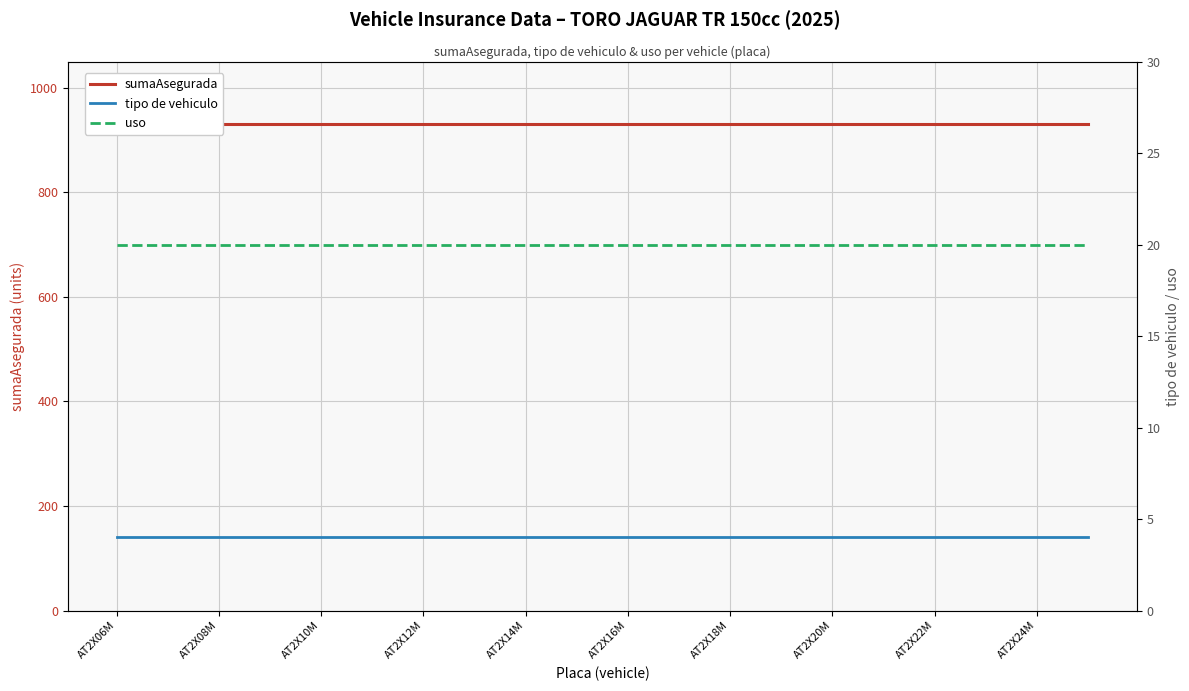

What is the approximate value of uso at 11?

20